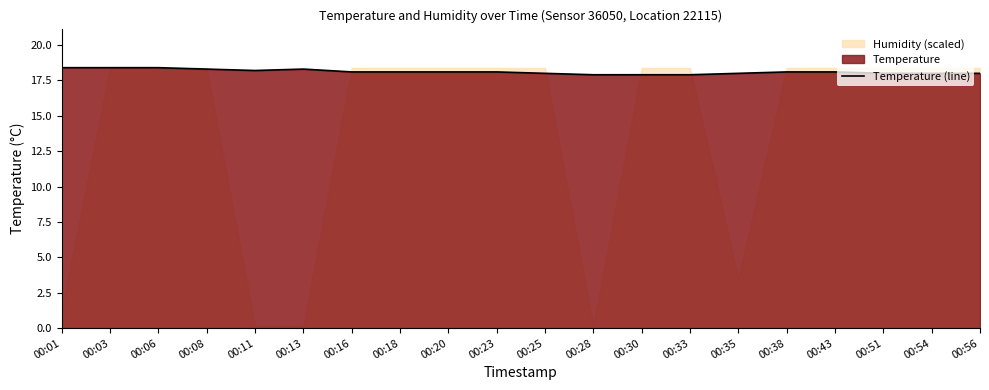

Reading left to right, transcribe all the data shown in this chart.

18.4	18.4	18.4	18.3	18.2	18.3	18.1	18.1	18.1	18.1	18.0	17.9	17.9	17.9	18.0	18.1	18.1	18.0	18.0	18.0